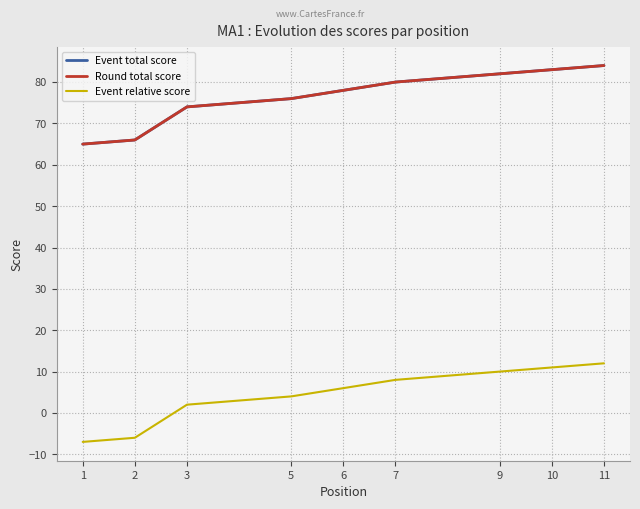

What is the difference between the maximum and minimum values in the Event total score series?

19